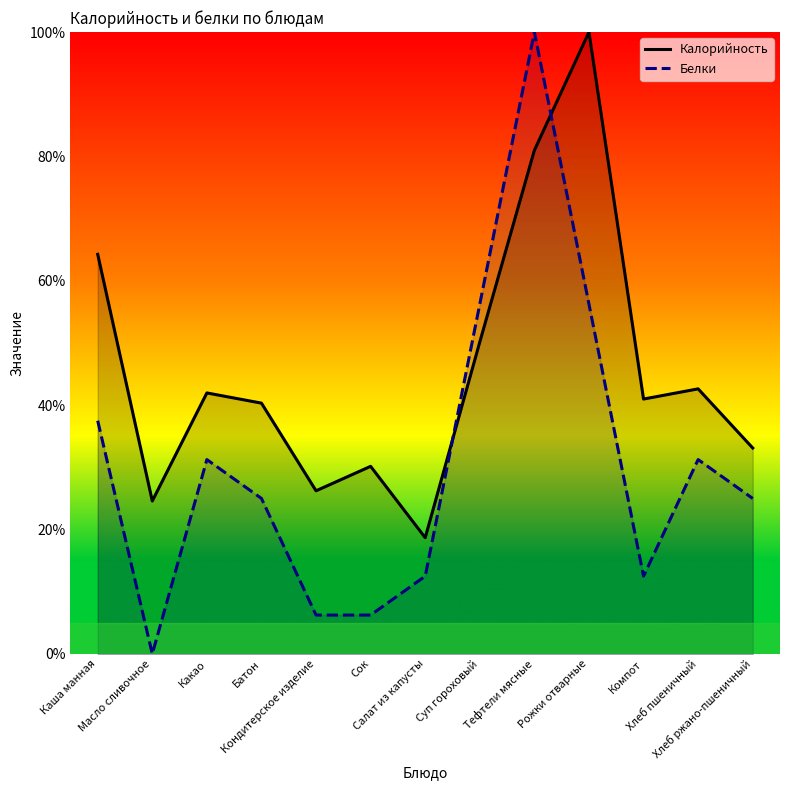

Which series has the largest total across all categories?

Калорийность